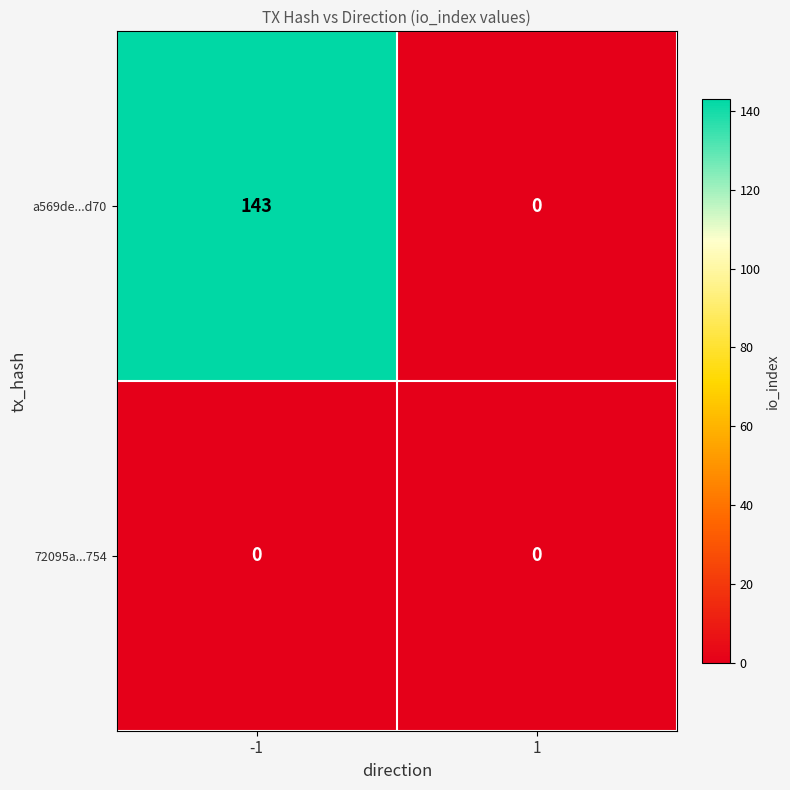

Is it true that 72095a...754 equals 0 at 1?

True